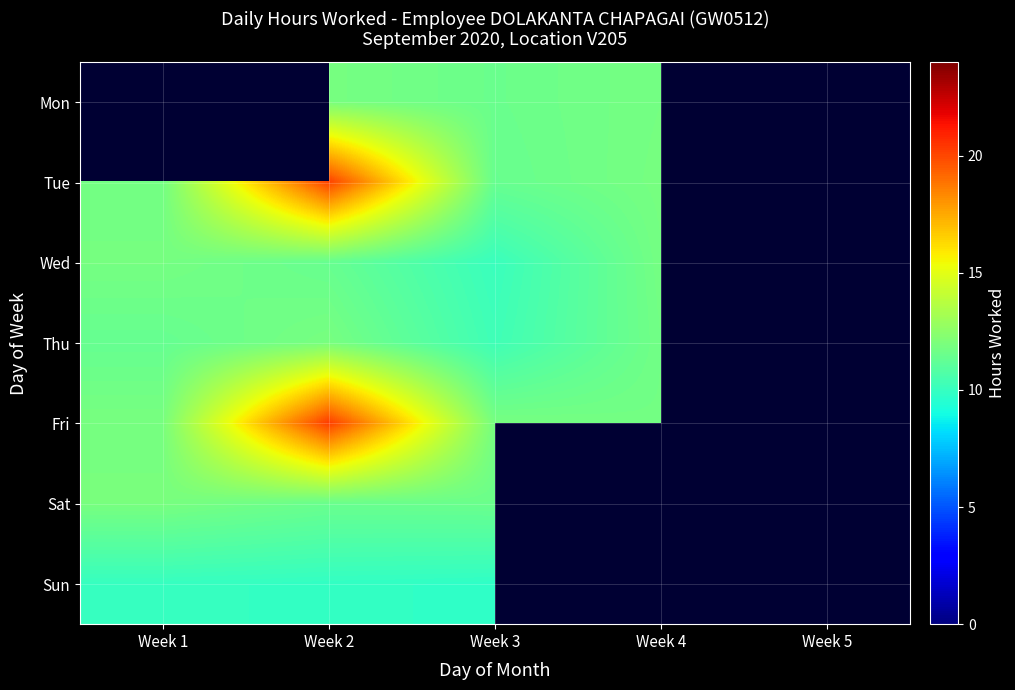

What is the spread (max minus min) of values at Week 2?

10.4